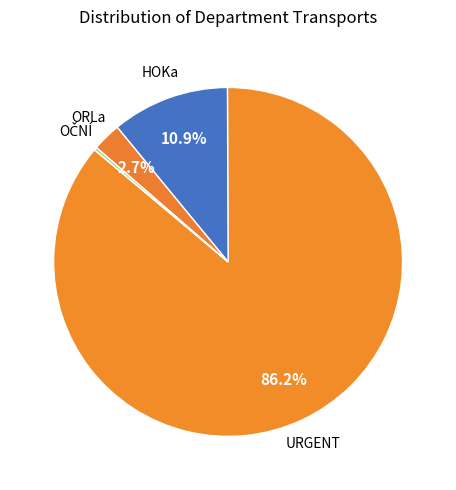

To the nearest percent, what is the average slice percentage?

25%